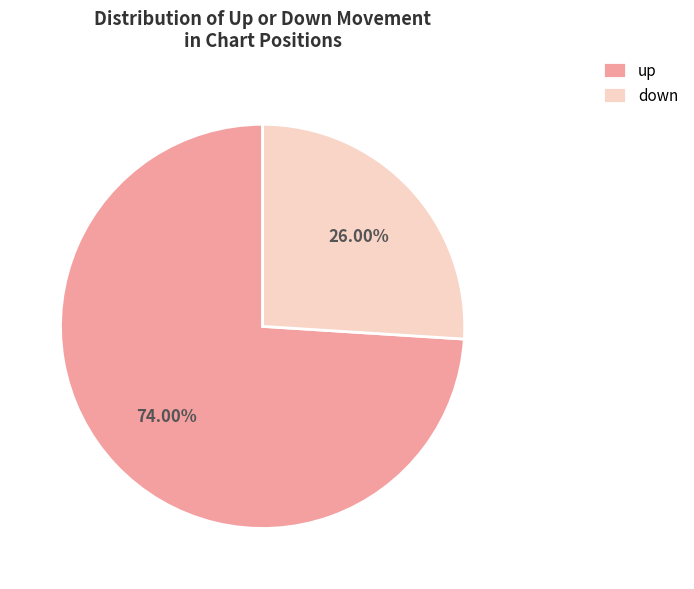

Count the number of slices in the pie.

2